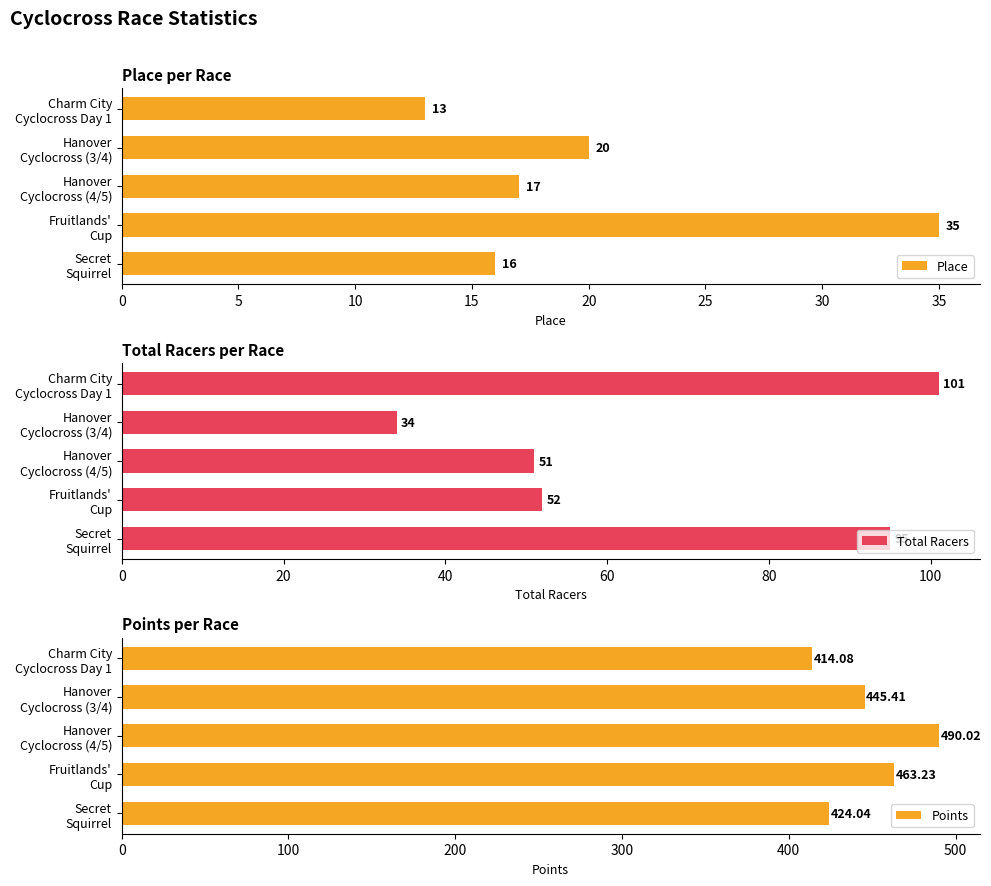

How many data points in Place are above 17?

2